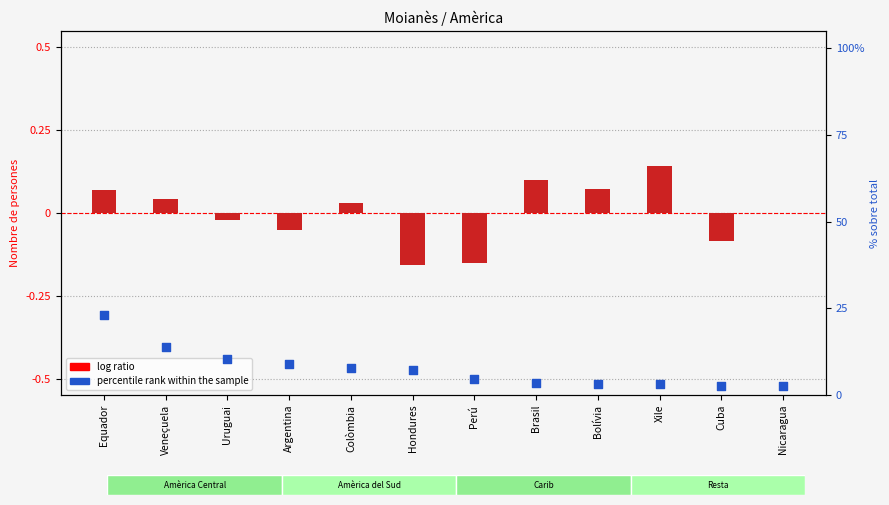

Which has a higher value, Veneçuela or Brasil?

Veneçuela